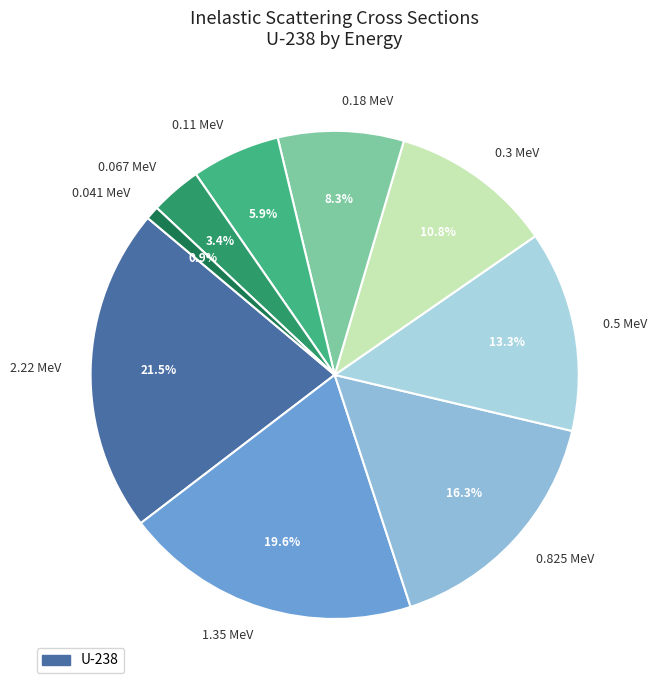

How many segments does this pie chart have?

9